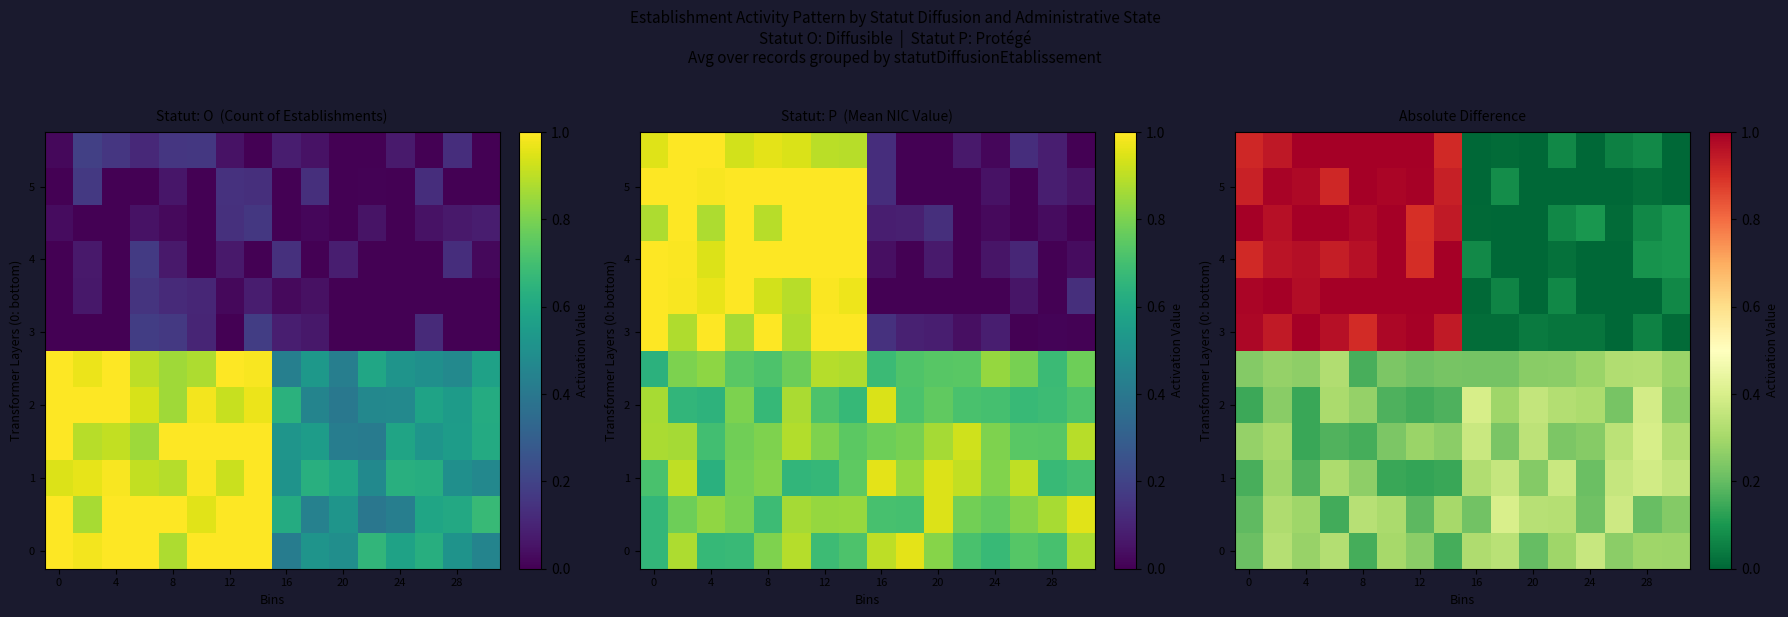

At how many categories does at least one series exceed 0?

16